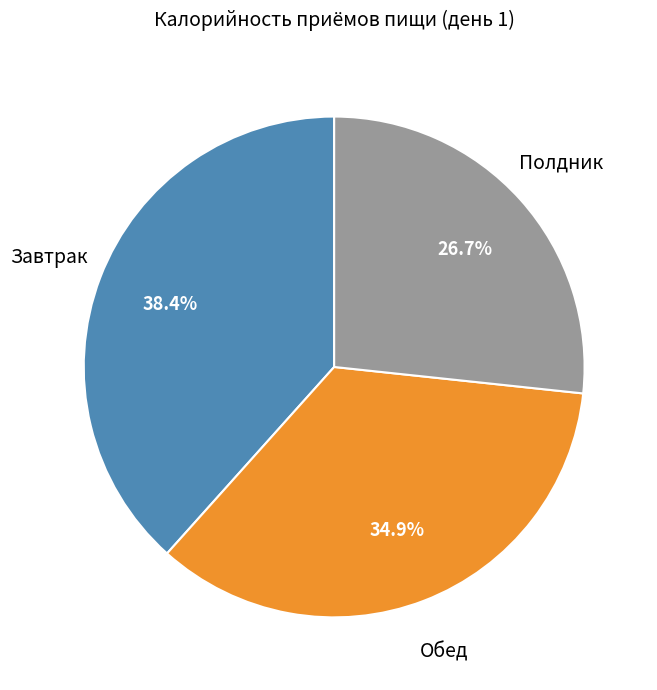

Is it true that Завтрак is 25% of the pie?

False